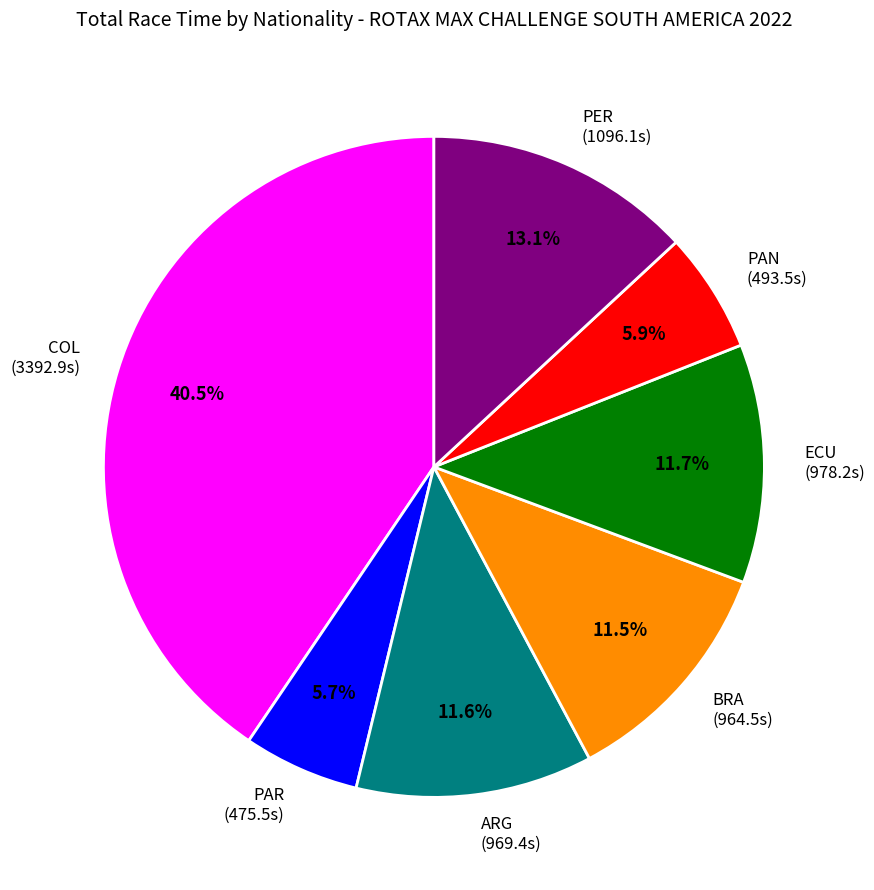

Which has a higher value, PER (1096.1s) or PAR (475.5s)?

PER (1096.1s)